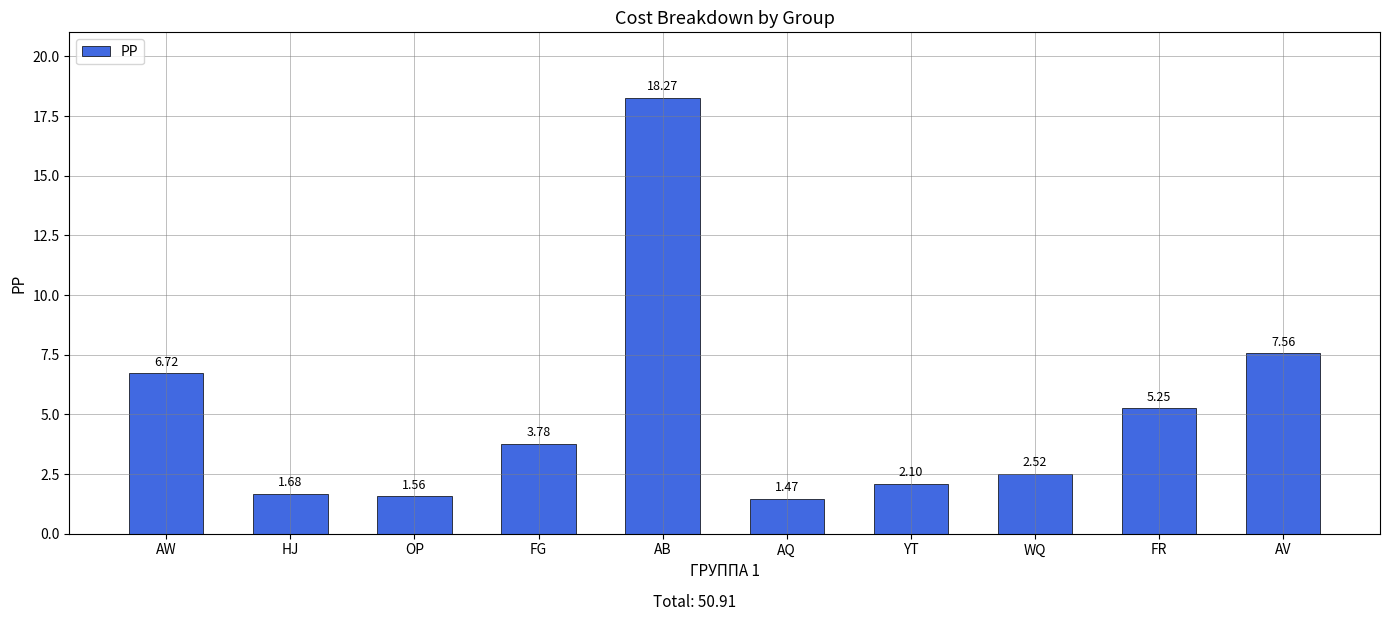

What is the value of the 1st bar from the left?

6.7